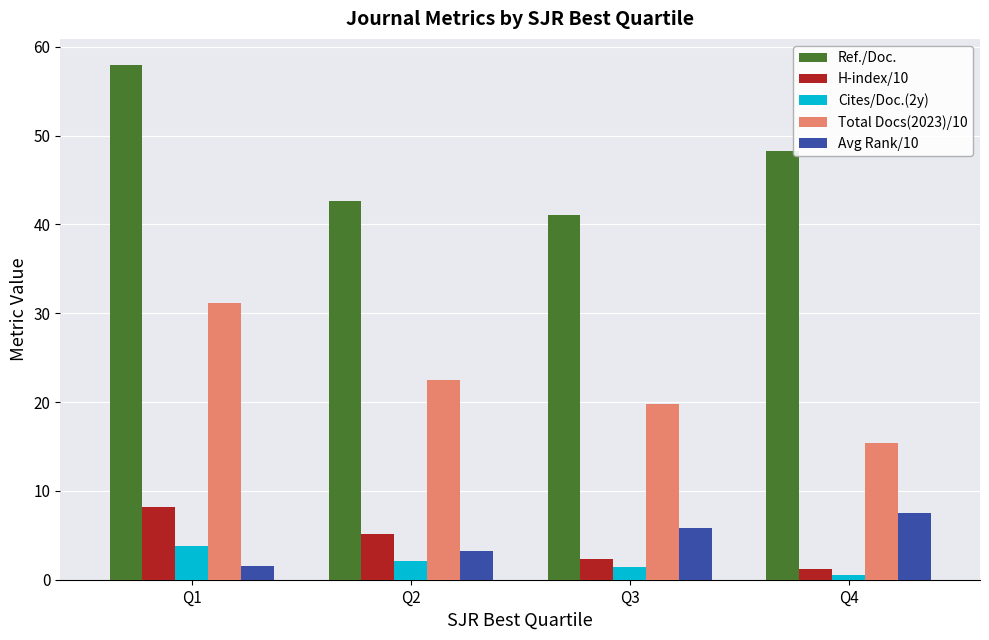

Reading right to left, extract all data points from this chart.

Ref./Doc.: Q4=48.2	Q3=41.1	Q2=42.7	Q1=58.0
H-index/10: Q4=1.2	Q3=2.3	Q2=5.1	Q1=8.2
Cites/Doc.(2y): Q4=0.5	Q3=1.4	Q2=2.1	Q1=3.9
Total Docs(2023)/10: Q4=15.4	Q3=19.8	Q2=22.5	Q1=31.2
Avg Rank/10: Q4=7.5	Q3=5.8	Q2=3.2	Q1=1.5